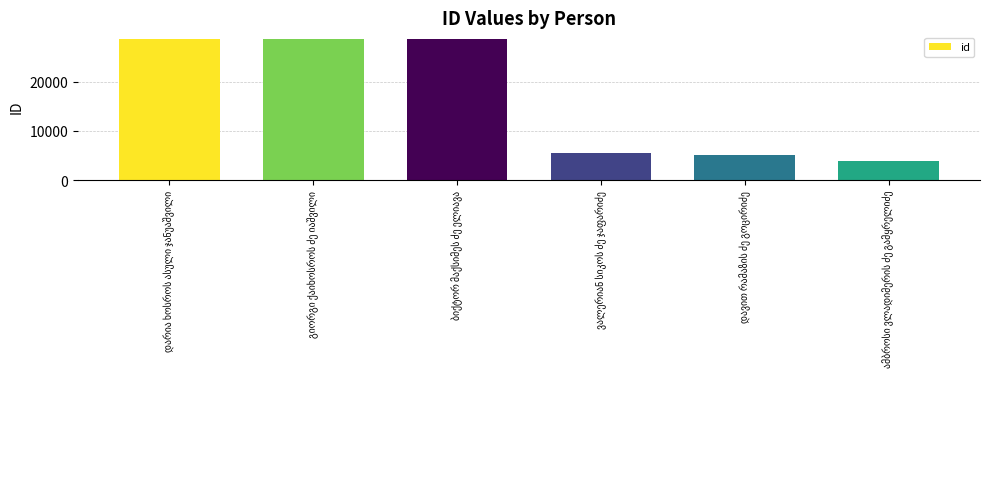

What is the average value?

16703